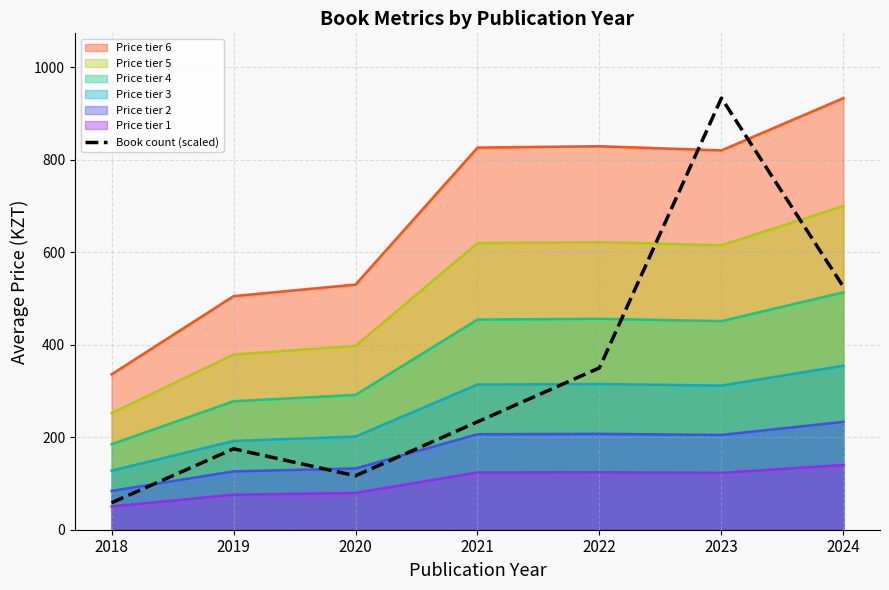

Reading left to right, list all the values displayed in this chart.

2018=58.3	2019=174.9	2020=116.6	2021=233.2	2022=349.9	2023=933.0	2024=524.8